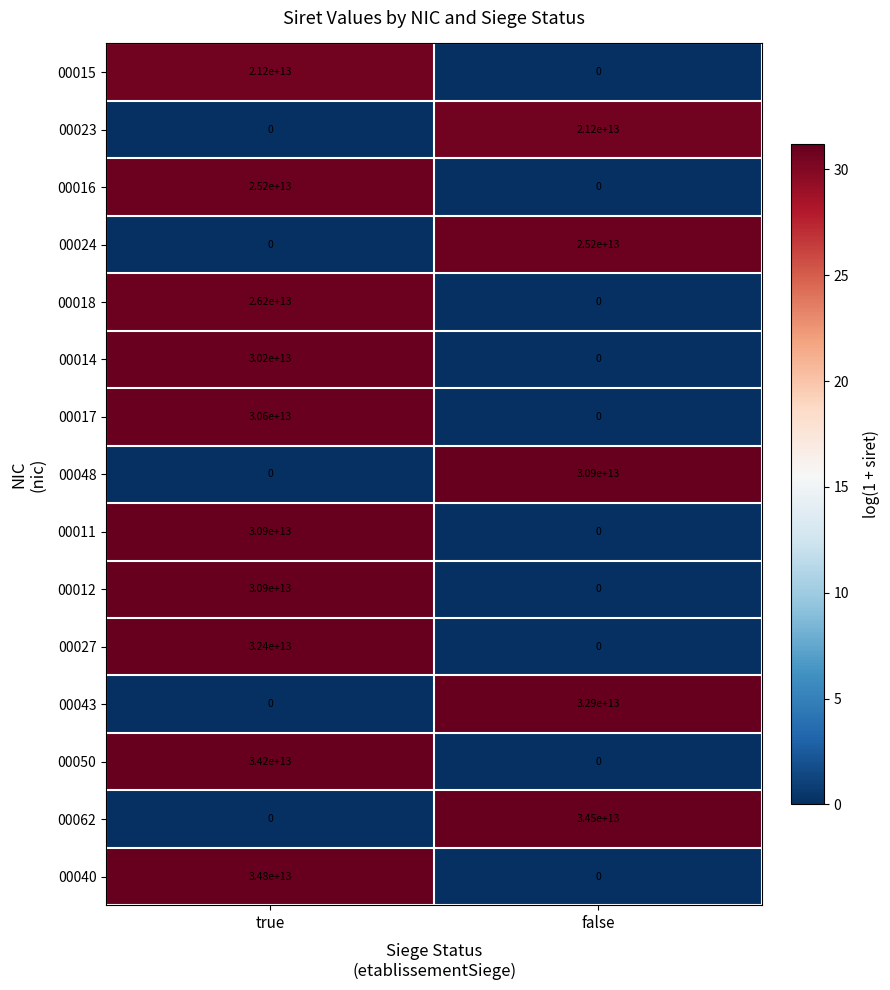

Where is 00014 nearest to the value 15100000000000?

true